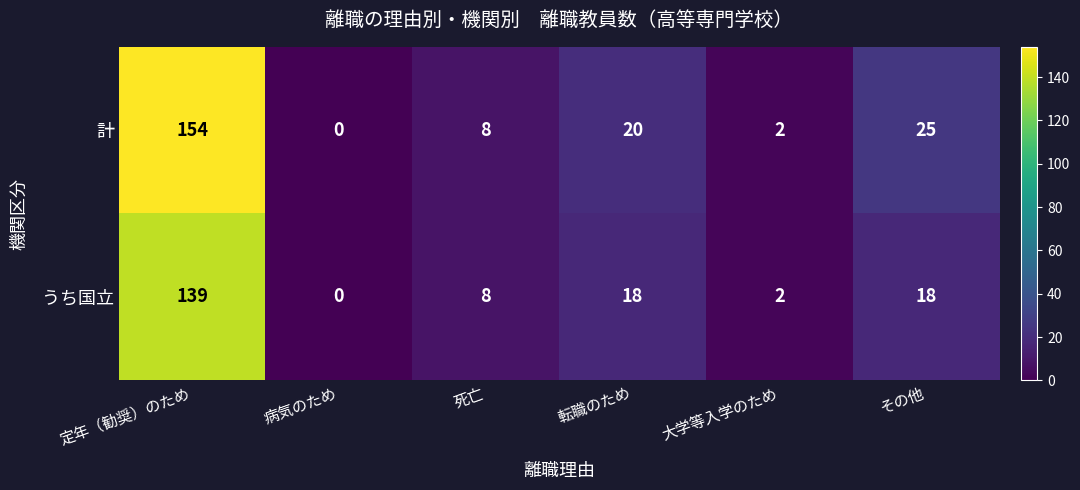

How many data points in うち国立 are less than 18?

3